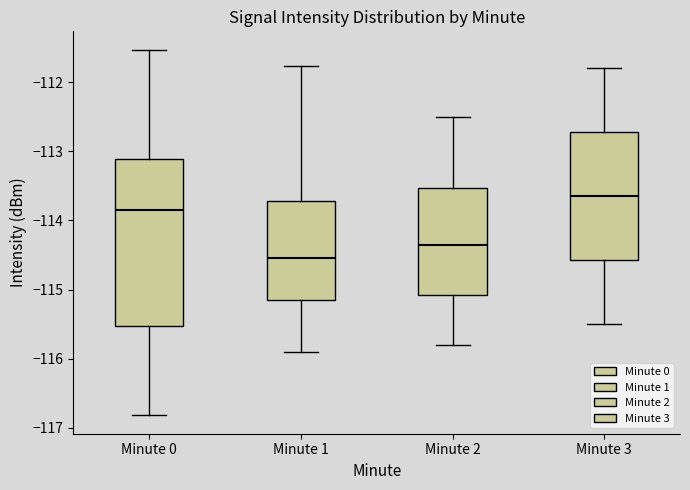

Reading left to right, transcribe this box plot: for each box, give where its median line is, the range the box spans, and where its two whiskers end, as read against the y-axis. The values are not printed on the chart, so give them approximately, as read against the axis.

Minute 0: median -113.9, box -115.5 to -113.1, whiskers -116.8 to -111.5
Minute 1: median -114.5, box -115.2 to -113.7, whiskers -115.9 to -111.8
Minute 2: median -114.3, box -115.1 to -113.5, whiskers -115.8 to -112.5
Minute 3: median -113.6, box -114.6 to -112.7, whiskers -115.5 to -111.8